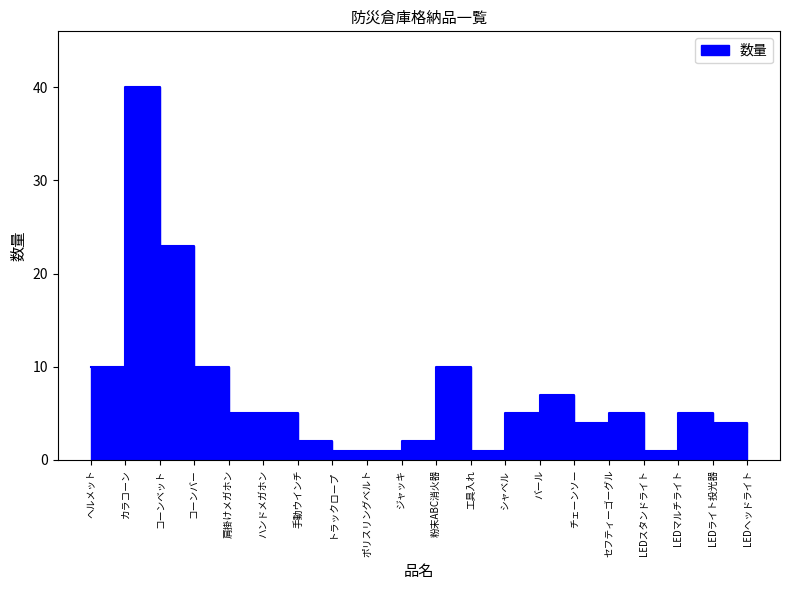

True or false: the data shows 5 at セフティーゴーグル.

True